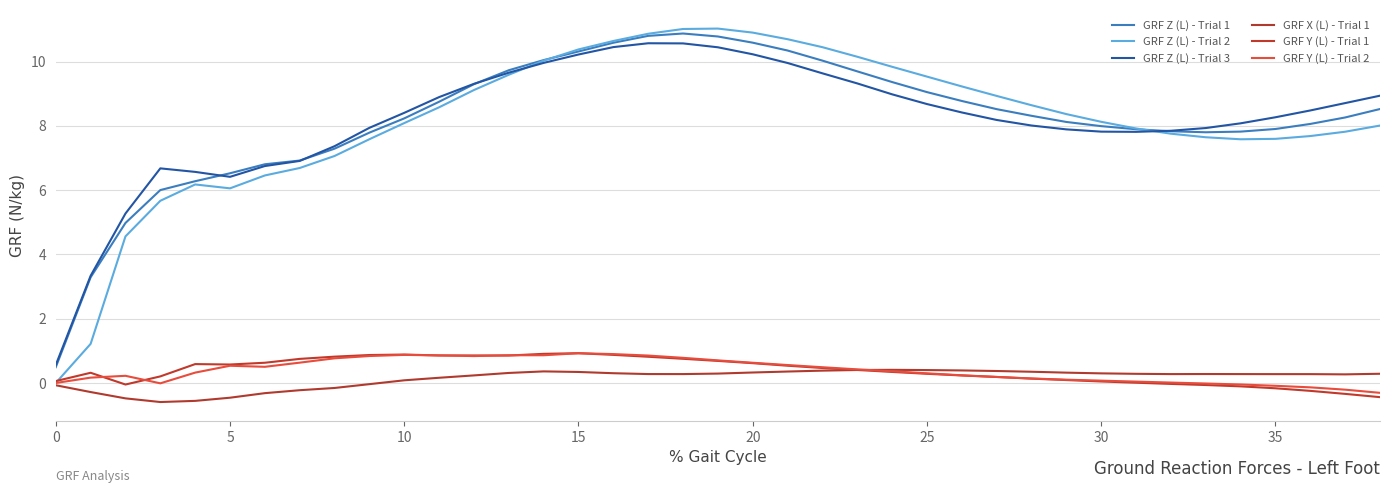

Does the chart display data point markers on the line(s)?

No